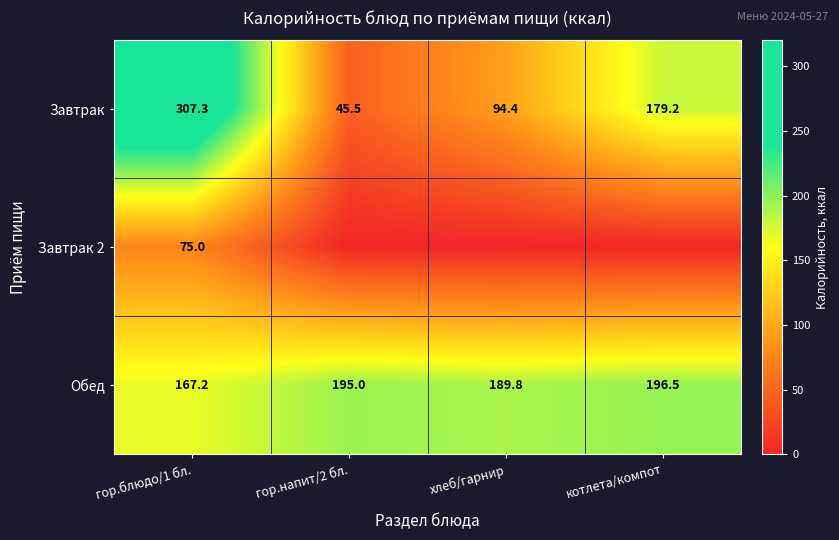

What is the difference between the second highest and minimum values in the Завтрак series?

133.7